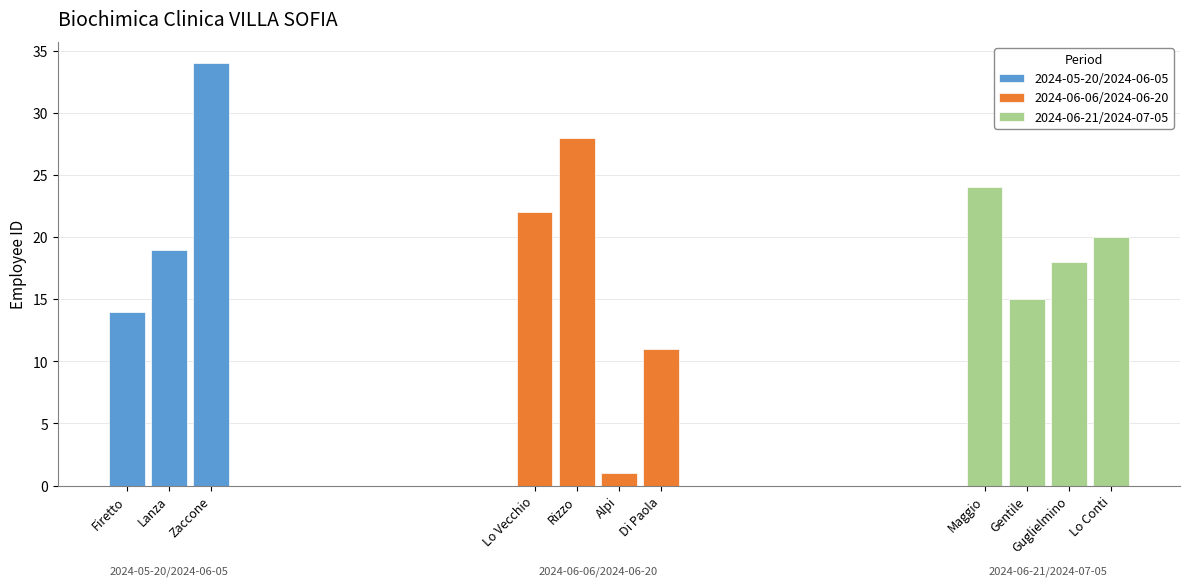

What value does the data have at Gentile, to the nearest 10?

20